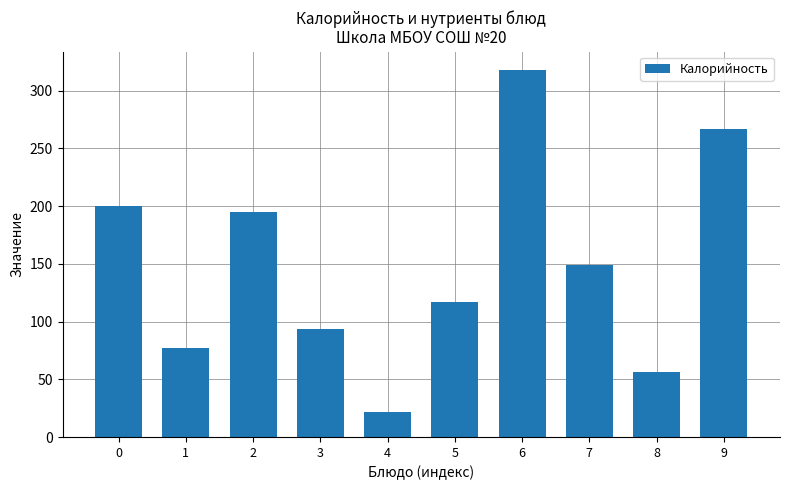

What is the difference between the maximum and second lowest values?

262.0